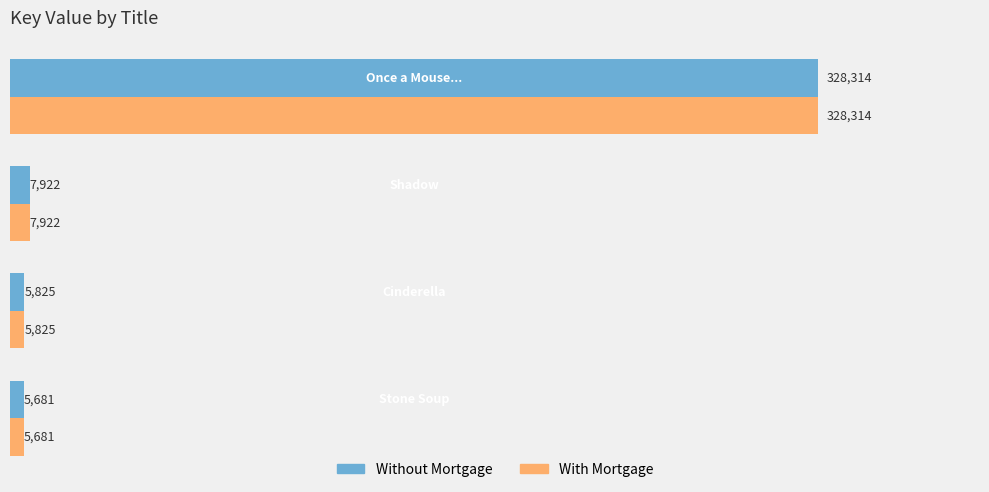

What is the difference between the maximum and minimum values in the Without Mortgage series?

322633